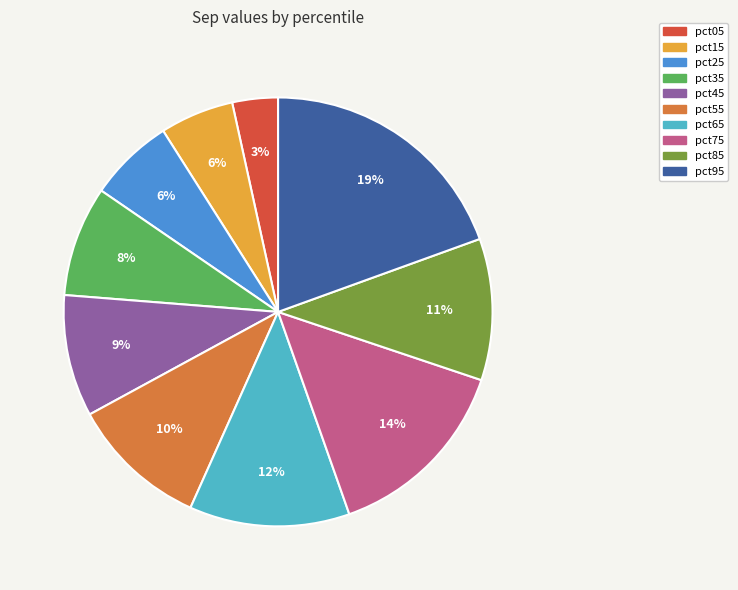

True or false: pct55 accounts for 21% of the total.

False